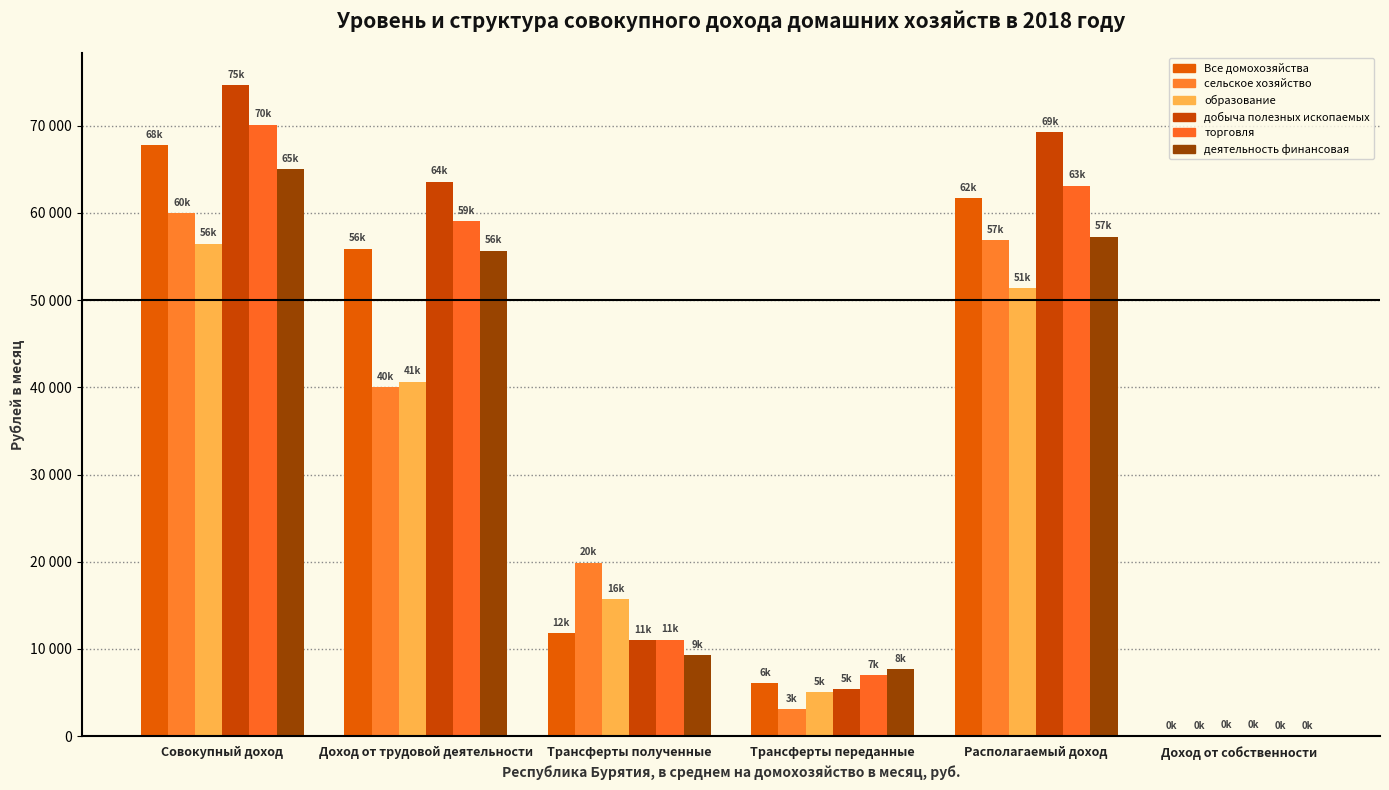

Reading right to left, list all the values displayed in this chart.

Все домохозяйства: Доход от собственности=31.1	Располагаемый доход=61717.1	Трансферты переданные=6079.1	Трансферты полученные=11853.7	Доход от трудовой деятельности=55911.4	Совокупный доход=67796.2
сельское хозяйство: Доход от собственности=0.0	Располагаемый доход=56901.1	Трансферты переданные=3067.0	Трансферты полученные=19911.2	Доход от трудовой деятельности=40056.9	Совокупный доход=59968.1
образование: Доход от собственности=143.4	Располагаемый доход=51417.8	Трансферты переданные=5061.6	Трансферты полученные=15679.3	Доход от трудовой деятельности=40656.7	Совокупный доход=56479.4
добыча полезных ископаемых: Доход от собственности=47.9	Располагаемый доход=69241.8	Трансферты переданные=5429.3	Трансферты полученные=11021.0	Доход от трудовой деятельности=63602.2	Совокупный доход=74671.1
торговля: Доход от собственности=0.0	Располагаемый доход=63146.8	Трансферты переданные=6988.7	Трансферты полученные=11057.2	Доход от трудовой деятельности=59078.3	Совокупный доход=70135.6
деятельность финансовая: Доход от собственности=0.0	Располагаемый доход=57294.3	Трансферты переданные=7714.4	Трансферты полученные=9314.5	Доход от трудовой деятельности=55694.3	Совокупный доход=65008.7